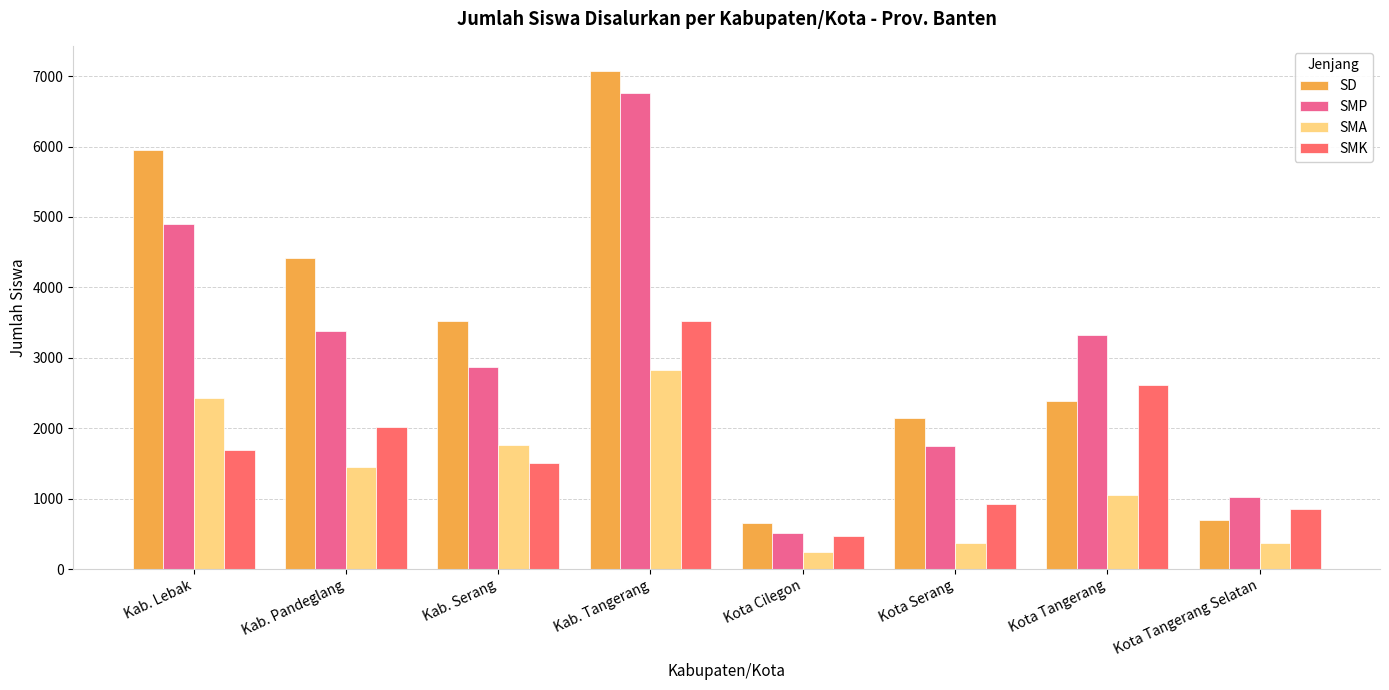

What is the label of the 5th bar from the right?

Kab. Tangerang